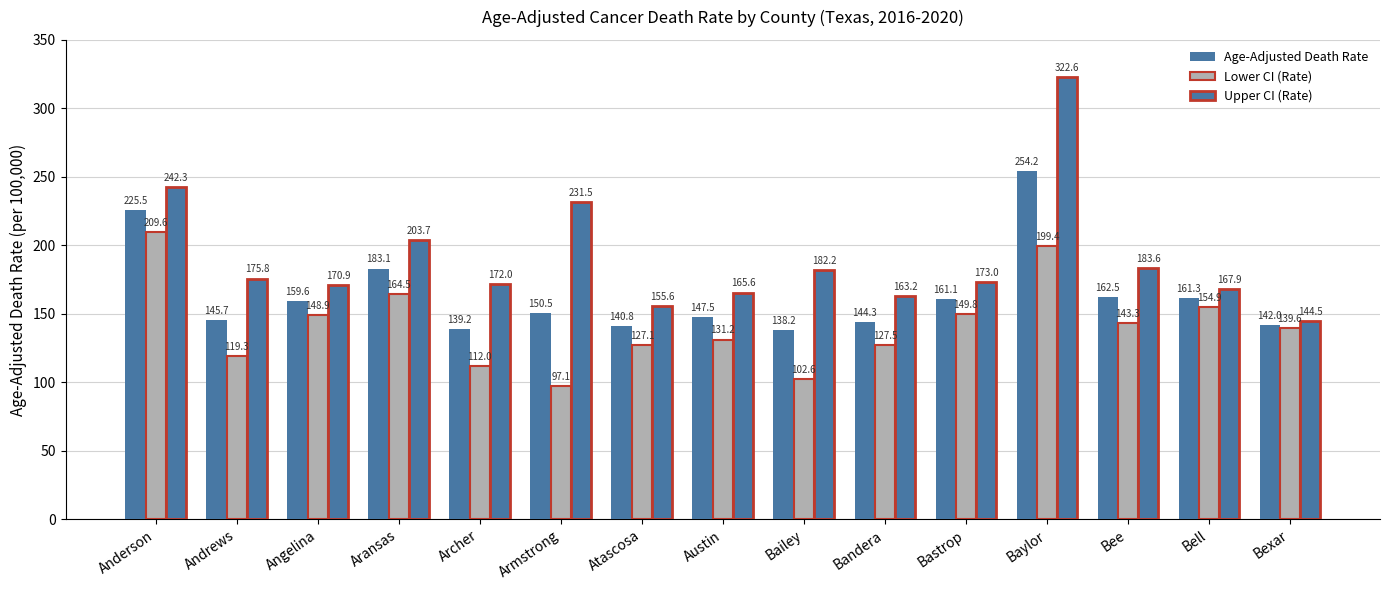

Count the number of data series in this chart.

3